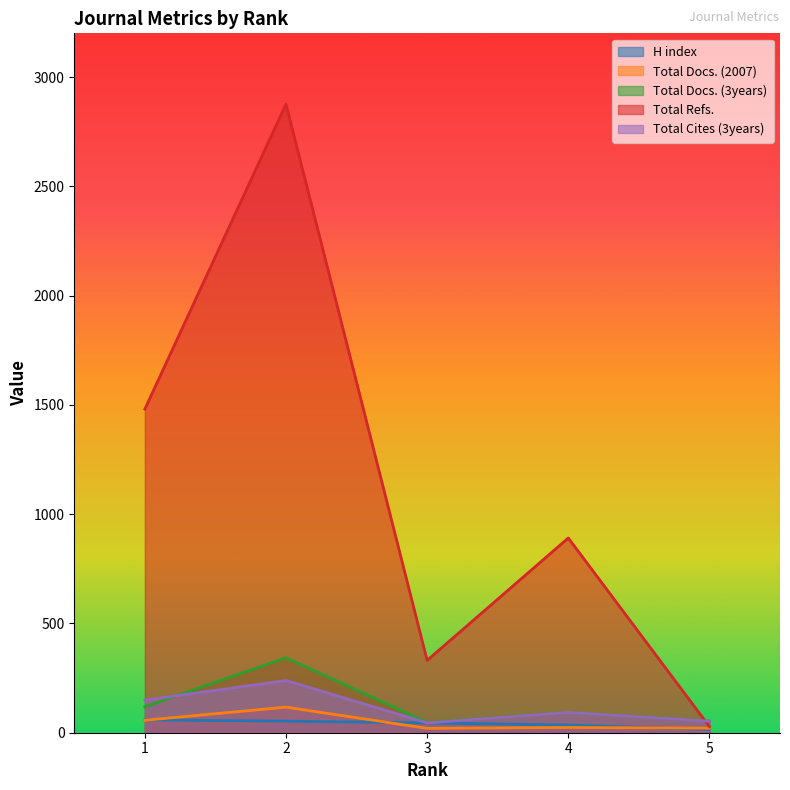

At which category does Total Docs. (3years) reach its first local valley?

3